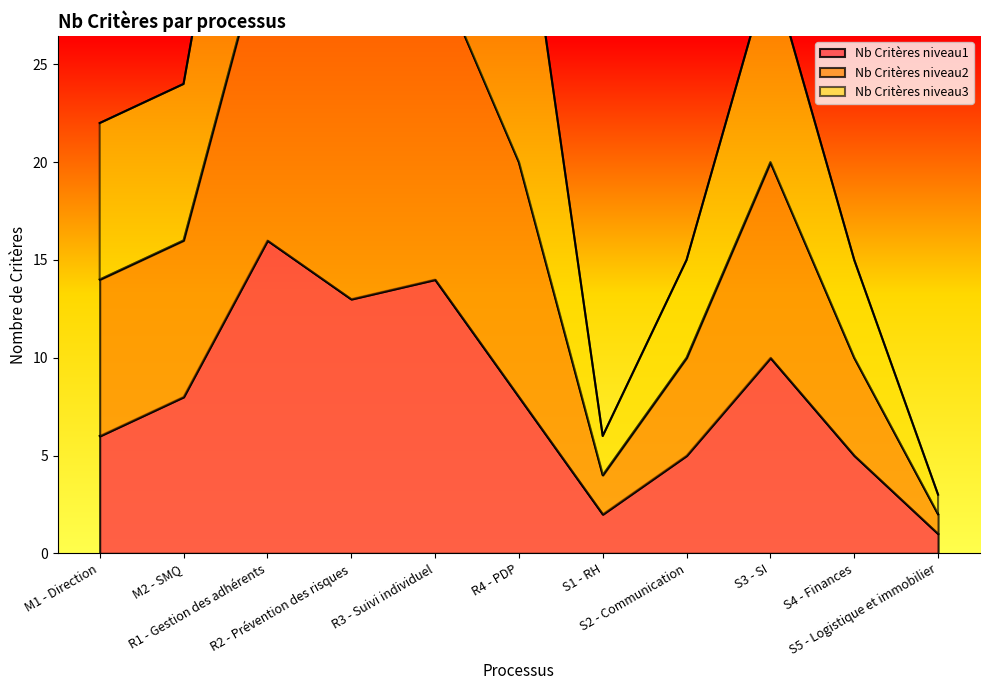

What is the maximum value for Nb Critères niveau1?

16